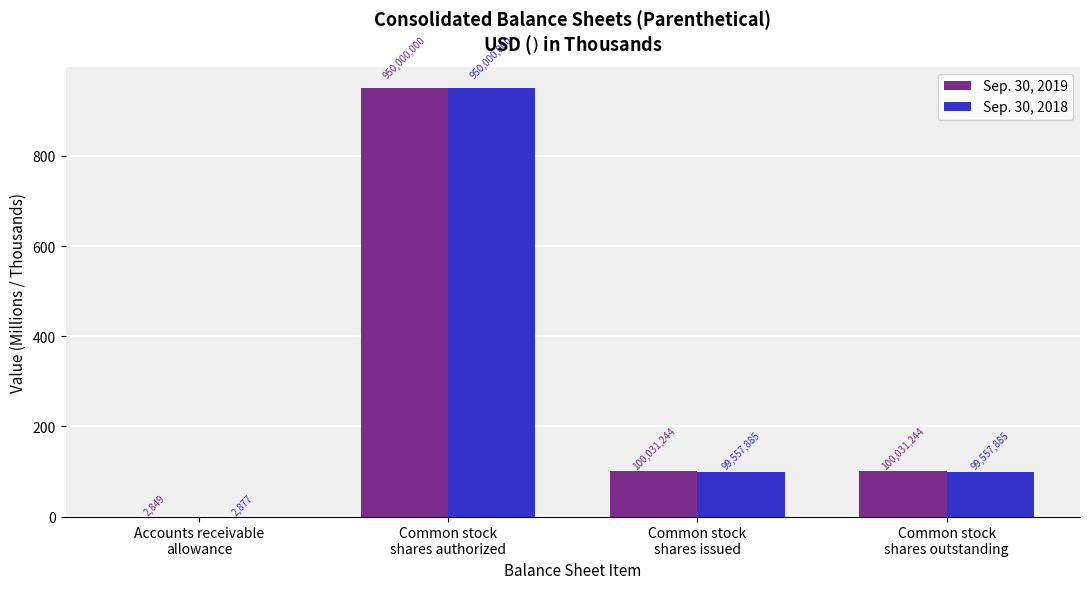

What is the highest value of the Sep. 30, 2018 series?

950.0